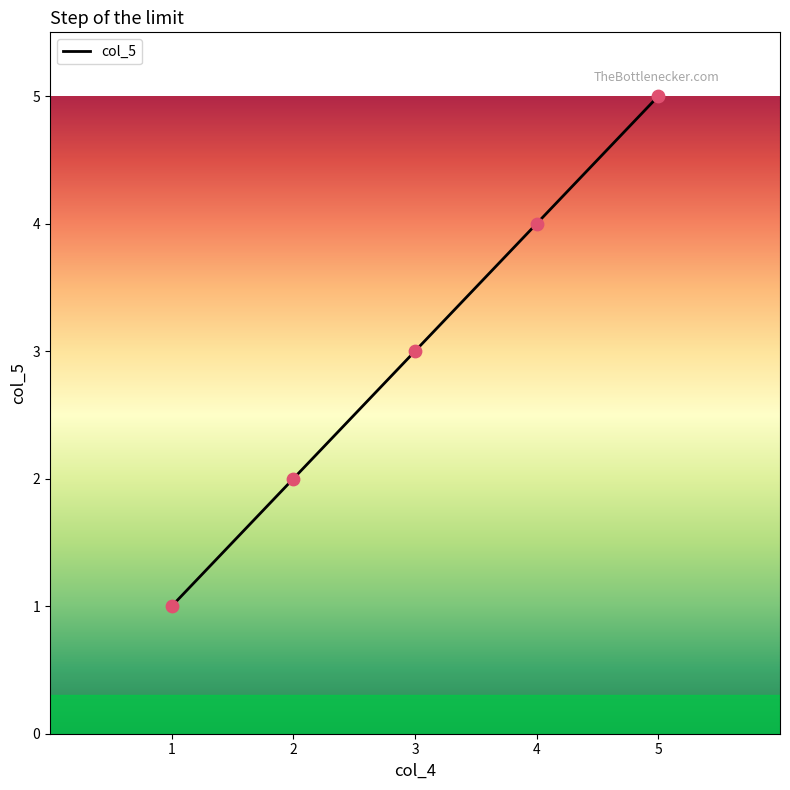

Which has a higher value, 5 or 4?

5